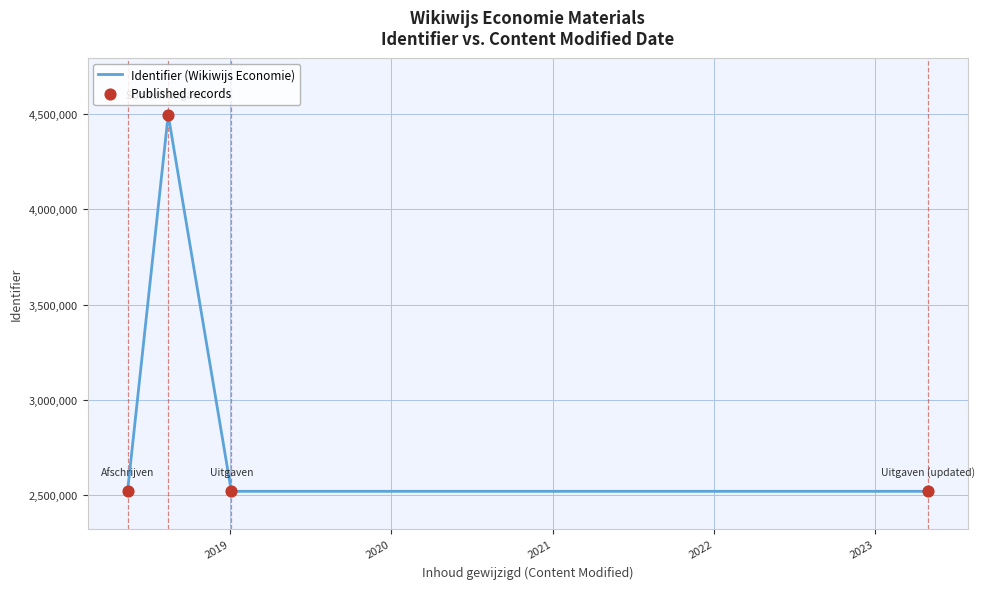

What is the difference between the maximum and minimum values?

1980272